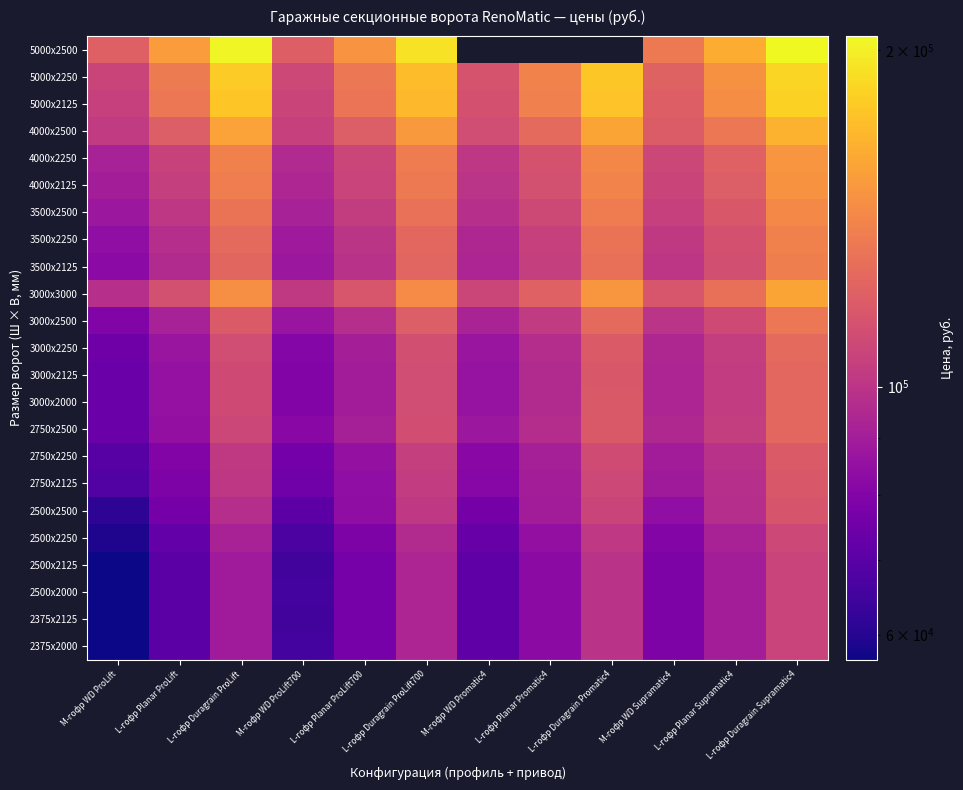

The 2750x2125 series shows 97557.6 at L-гофр Planar Supramatic4. True or false?

True